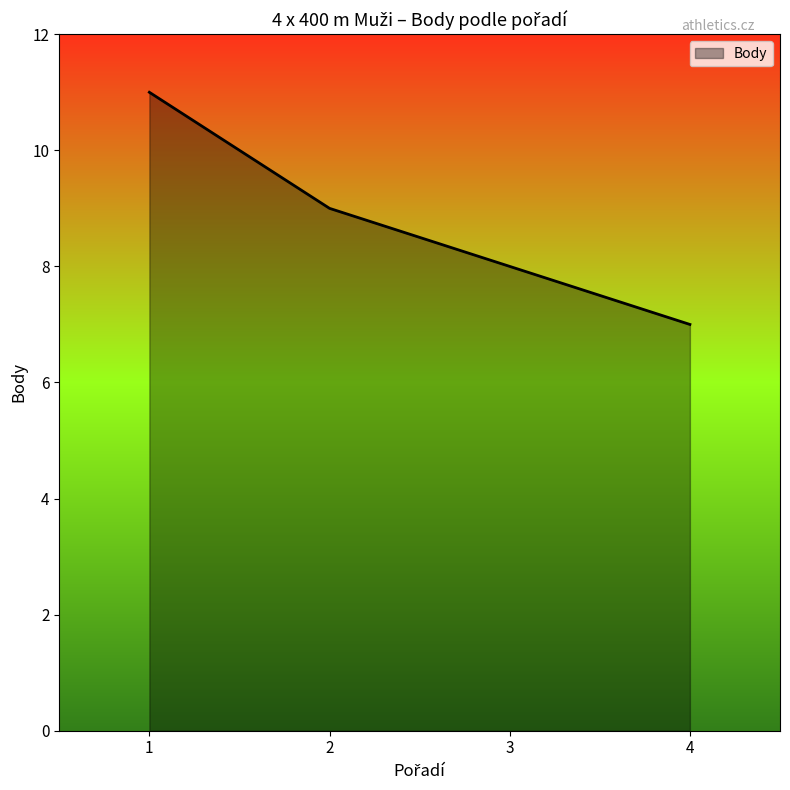

True or false: there are more than 2 points higher than both neighbors.

False